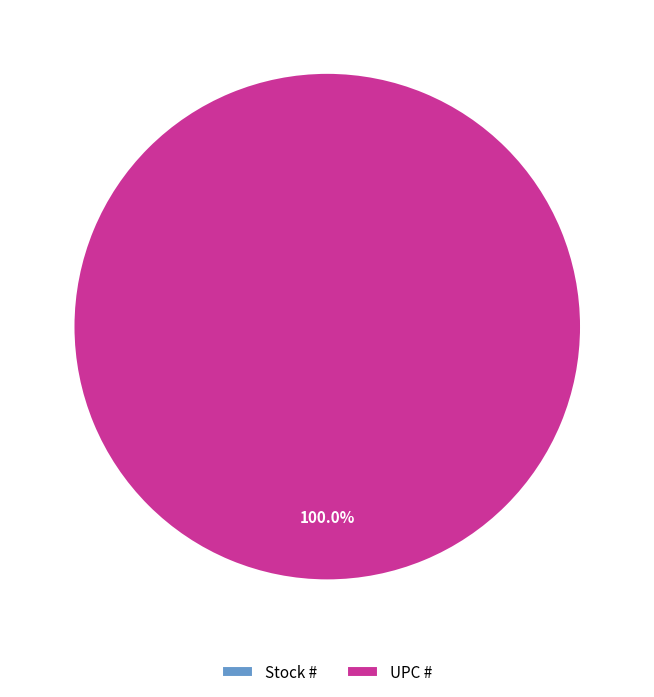

Do UPC # and Stock # together represent more than half of the pie?

Yes